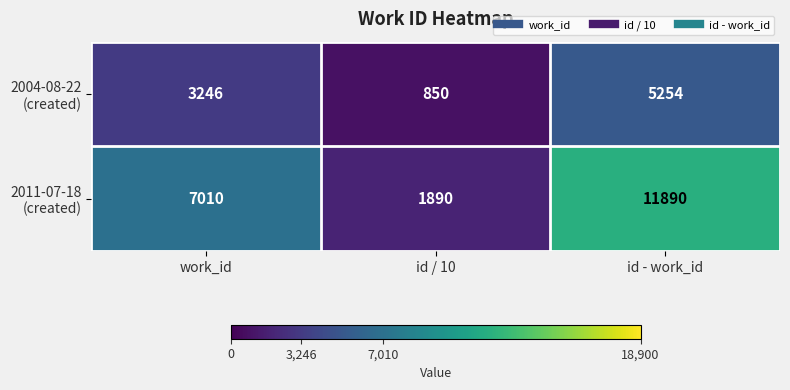

How many categories are shown in the chart?

3